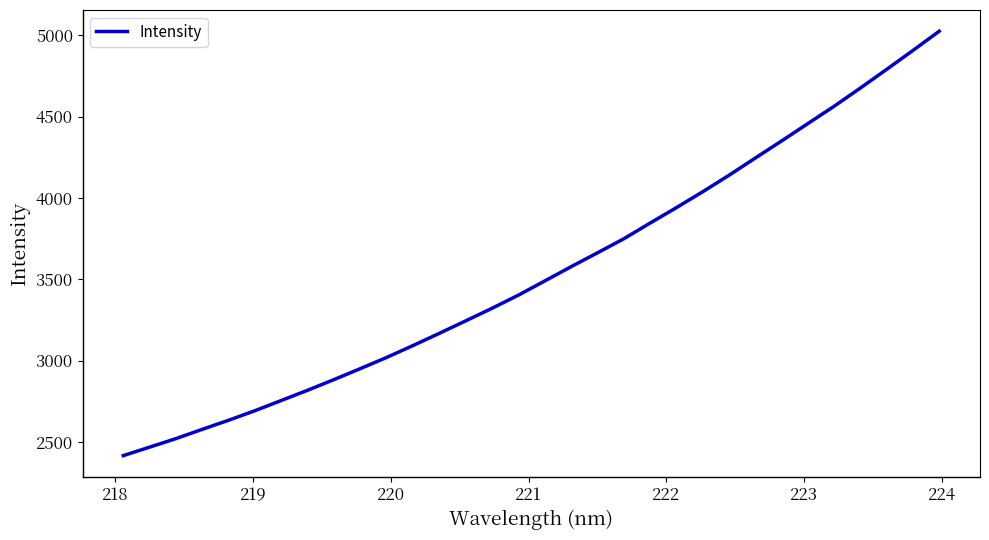

What is the difference between the maximum and minimum values?

2607.2